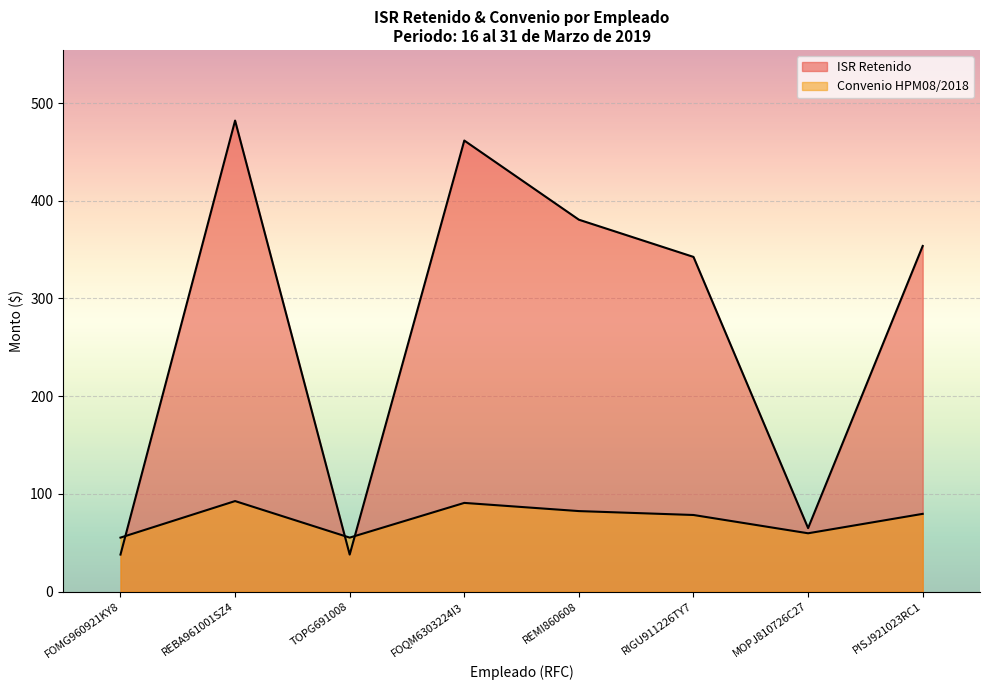

Reading right to left, list all the values displayed in this chart.

ISR Retenido: 353.7	65.0	342.5	380.6	461.6	37.9	482.0	37.9
Convenio HPM08/2018: 79.6	59.7	78.4	82.4	90.8	55.2	92.6	55.2